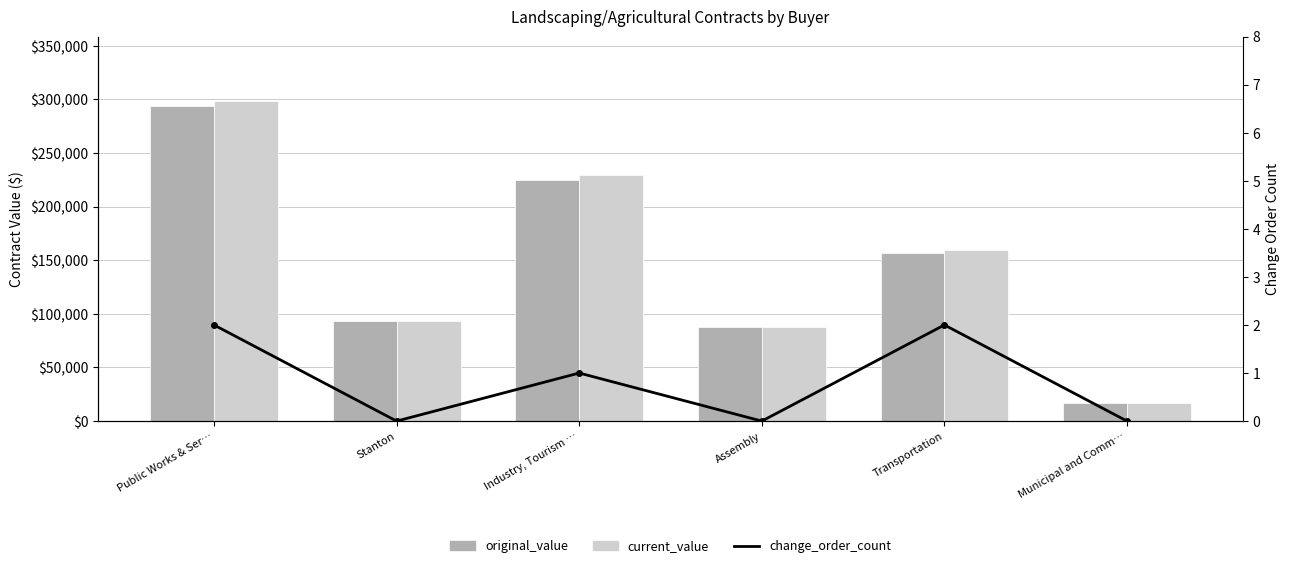

Reading left to right, list all the values displayed in this chart.

original_value: Public Works & Ser…=294279.5	Stanton=93224.0	Industry, Tourism …=224575.0	Assembly=87930.0	Transportation=156411.5	Municipal and Comm…=16600.0
current_value: Public Works & Ser…=298835.5	Stanton=93224.0	Industry, Tourism …=229575.0	Assembly=87930.0	Transportation=159411.5	Municipal and Comm…=16600.0
change_order_count: Public Works & Ser…=2.0	Stanton=0.0	Industry, Tourism …=1.0	Assembly=0.0	Transportation=2.0	Municipal and Comm…=0.0